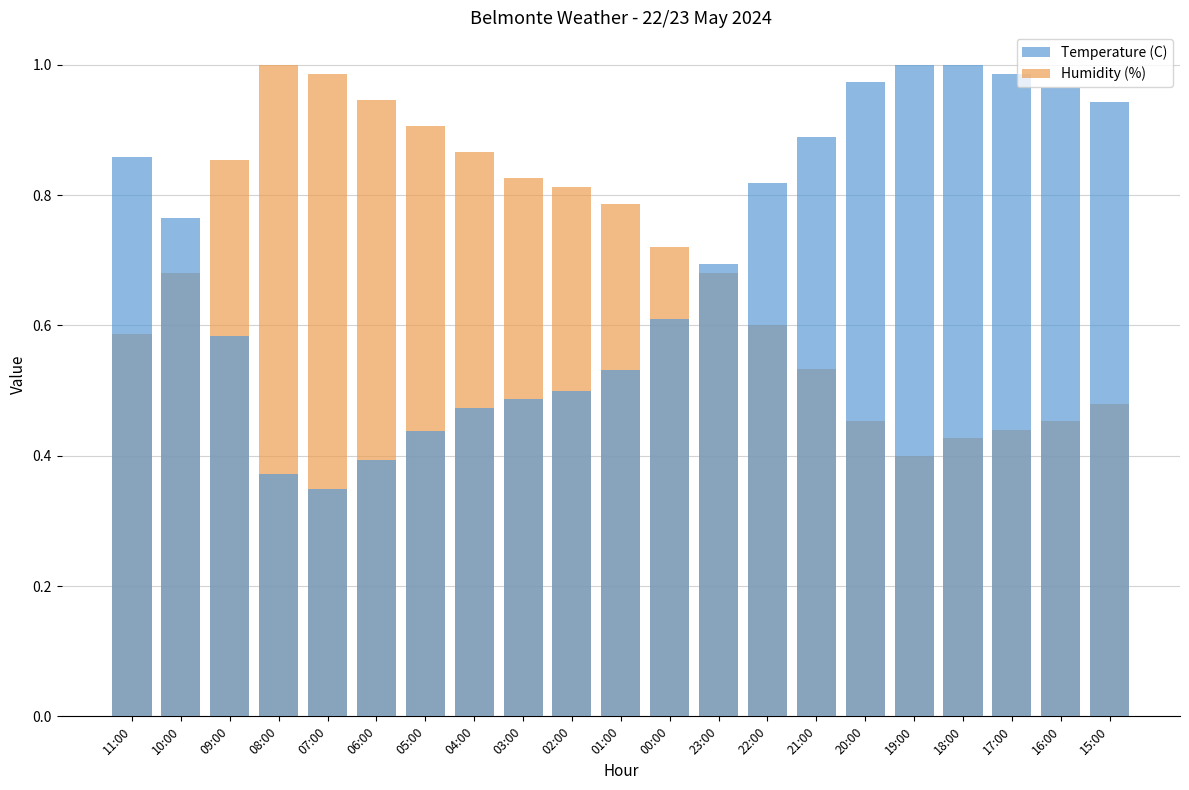

What is the average value of the Temperature (C) series?

0.7